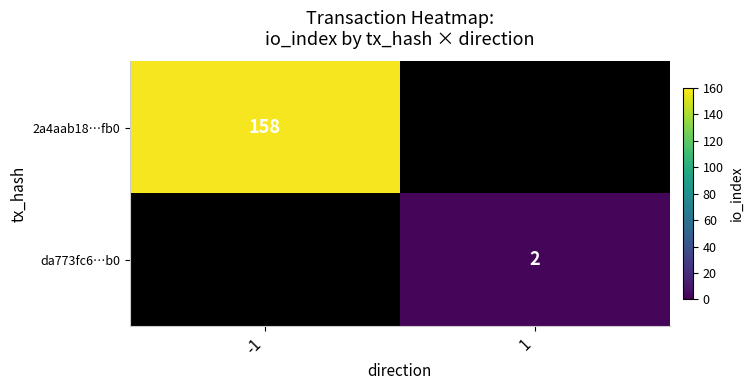

The 2a4aab18…fb0 series shows 158 at -1. True or false?

True